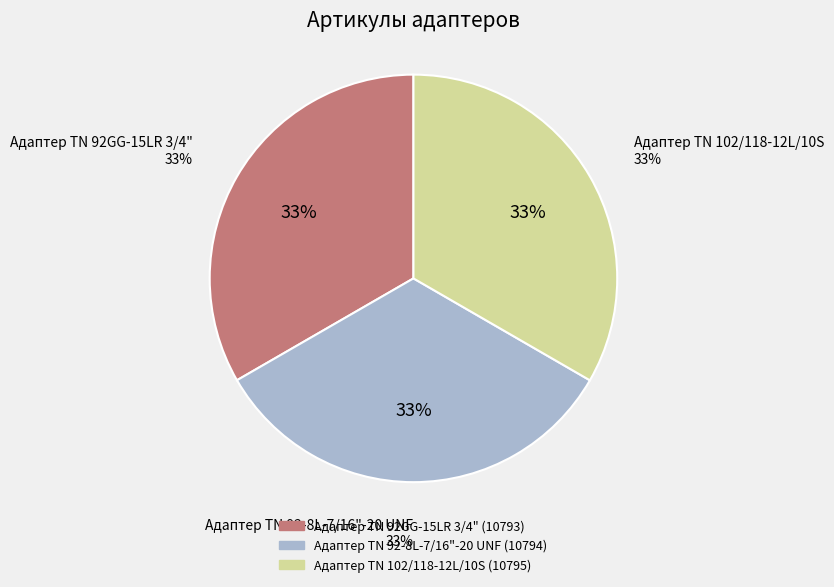

To the nearest percent, what portion does Адаптер ТN 102/118-12L/10S represent?

33%